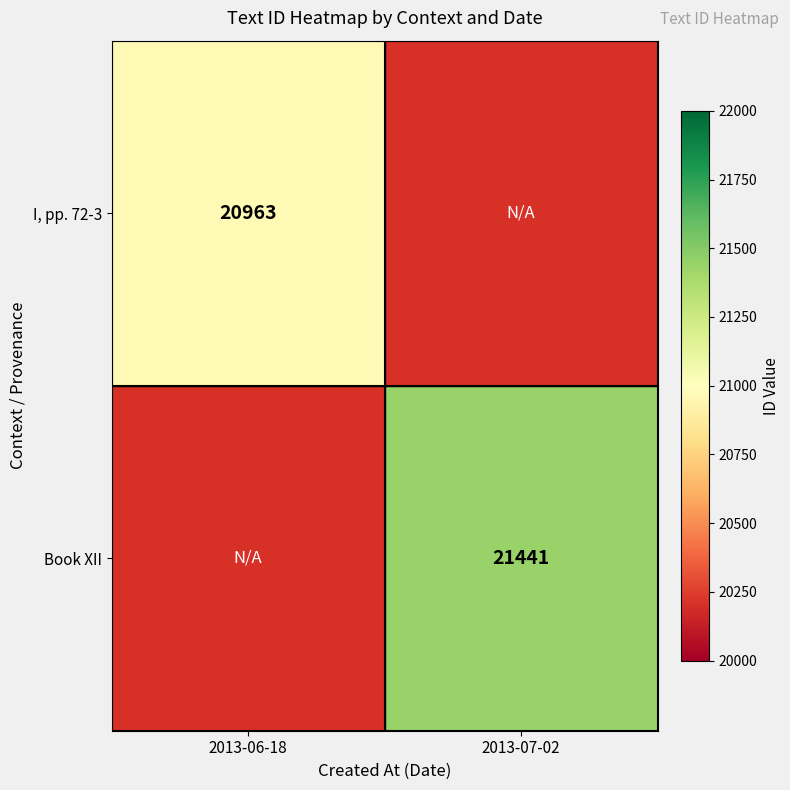

At which category does the chart reach its peak across all series?

2013-07-02